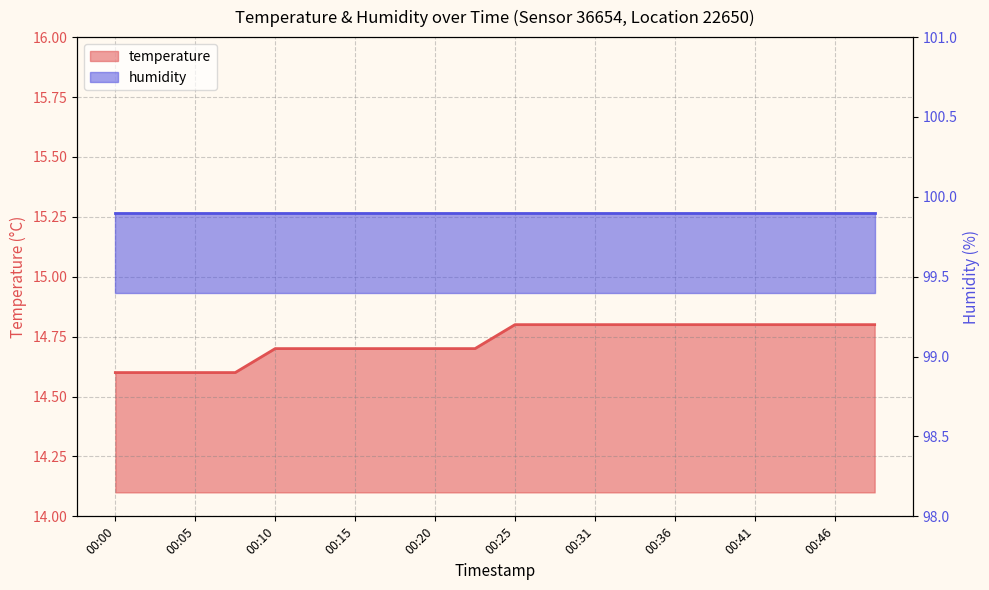

Approximately how many times larger is the value at 00:33 compared to 00:13?

1.0